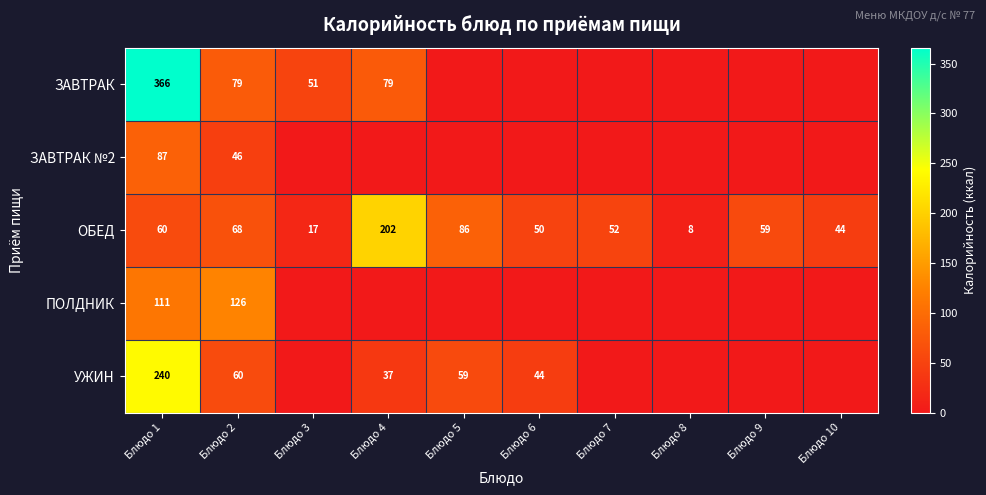

The value of ОБЕД at Блюдо 1 is 36.8. True or false?

False